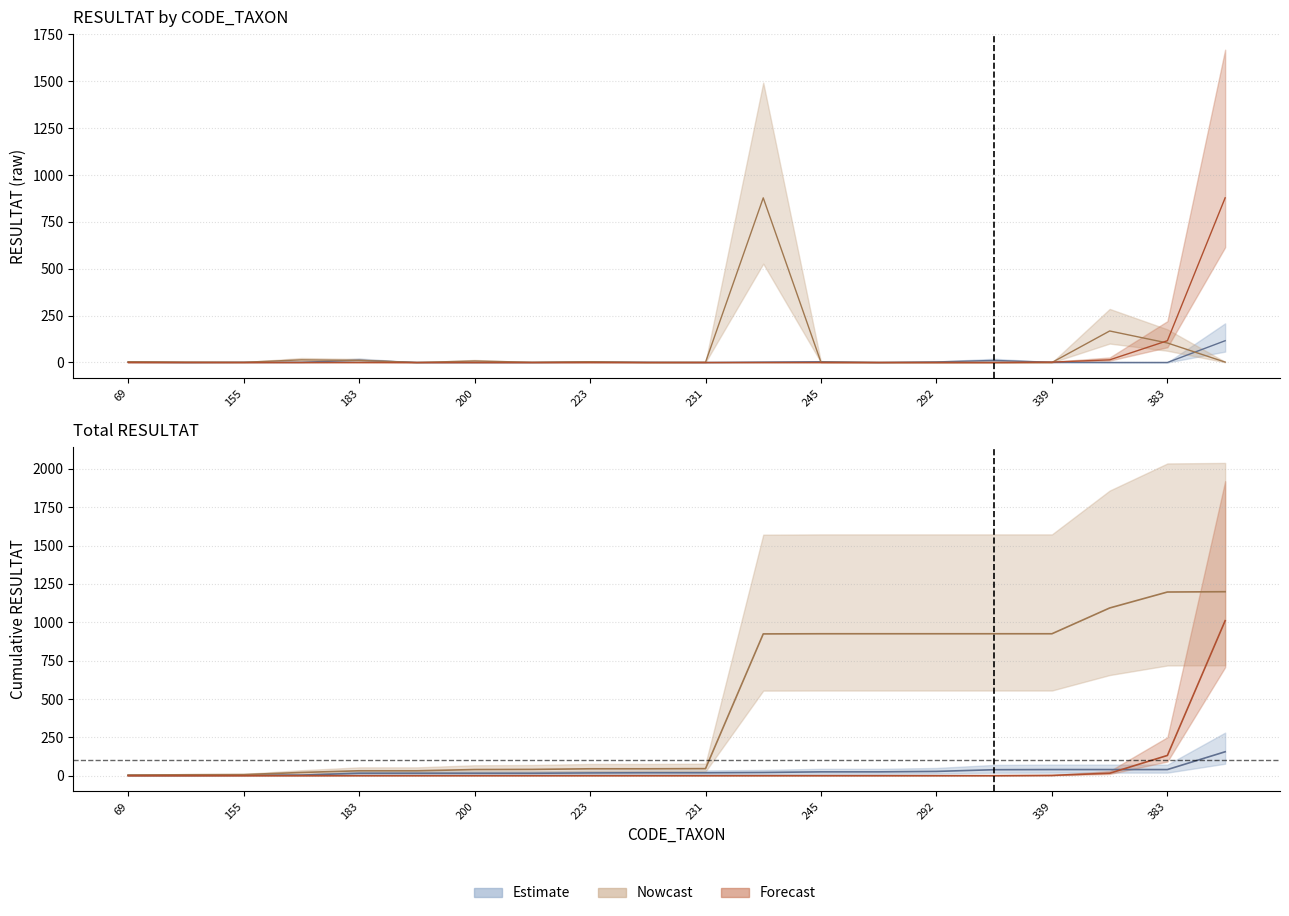

How many data points in Estimate are less than 1?

8